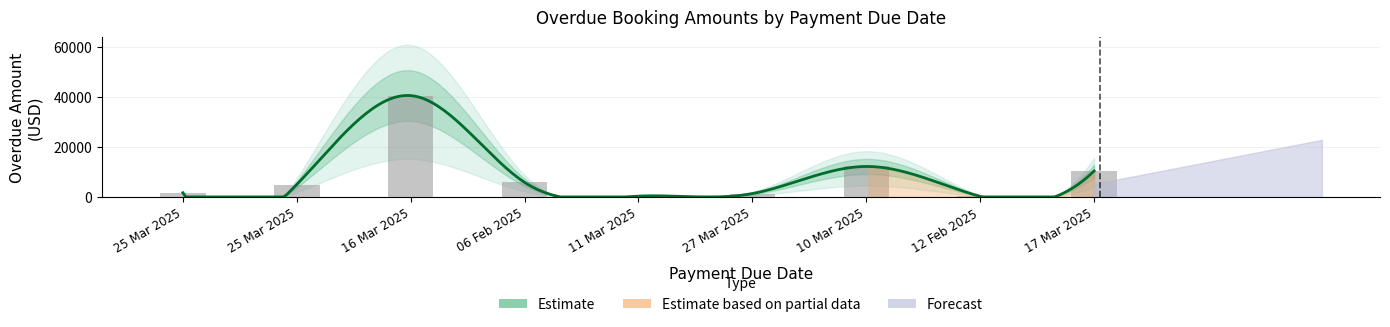

Where does the data first go above 4946?

16 Mar 2025